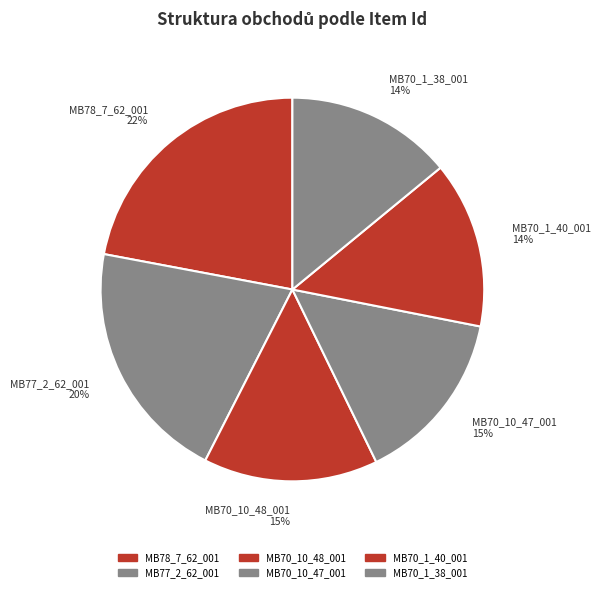

Which category has the biggest portion of the pie?

MB78_7_62_001